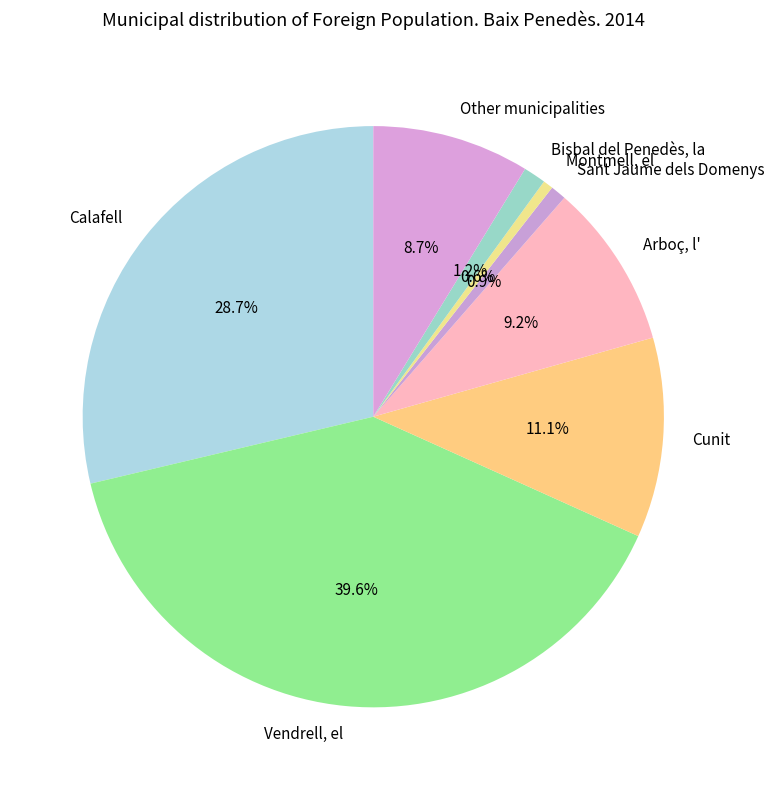

The Other municipalities slice represents 19% of the pie. True or false?

False